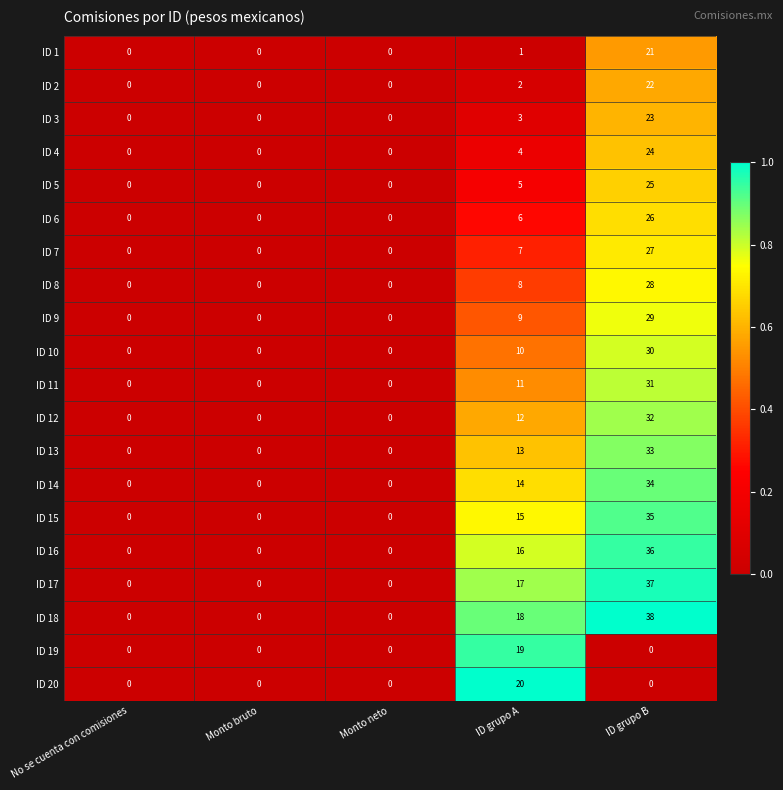

List the series in order of their peak value, highest first.

ID 18, ID 17, ID 16, ID 15, ID 14, ID 13, ID 12, ID 11, ID 10, ID 9, ID 8, ID 7, ID 6, ID 5, ID 4, ID 3, ID 2, ID 1, ID 20, ID 19